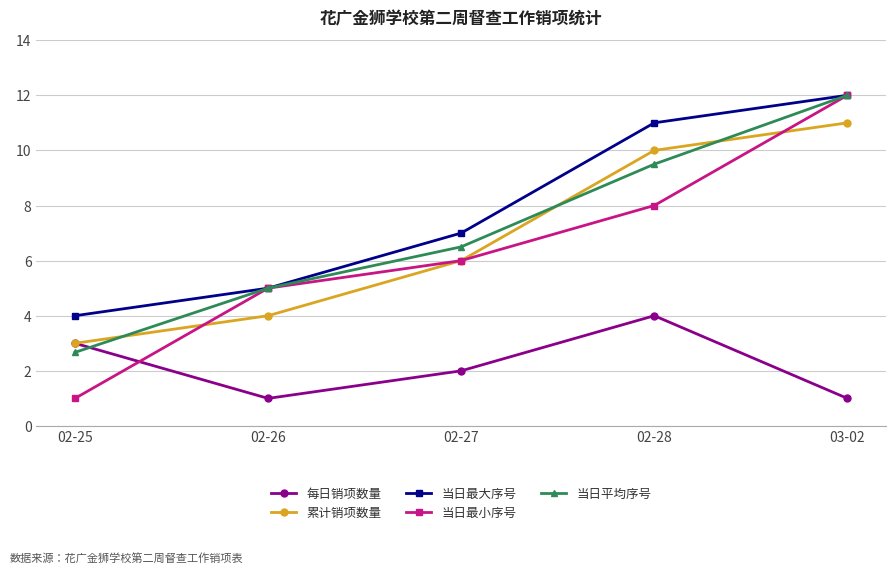

What is the highest value of the 每日销项数量 series?

4.0